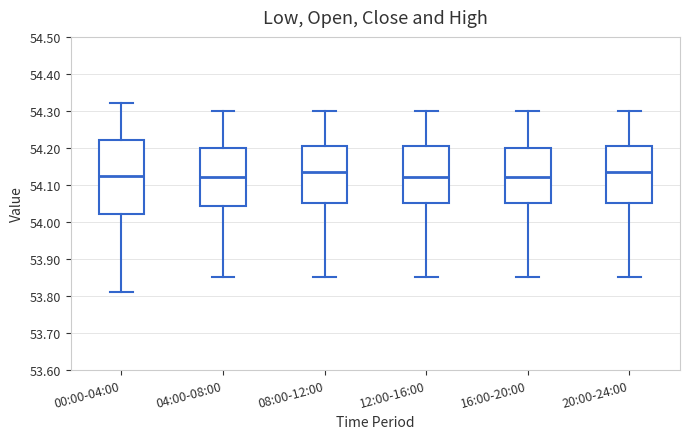

Reading left to right, transcribe this box plot: for each box, give where its median line is, the range the box spans, and where its two whiskers end, as read against the y-axis. The values are not printed on the chart, so give them approximately, as read against the axis.

00:00-04:00: median 54.13, box 54.02 to 54.22, whiskers 53.81 to 54.32
04:00-08:00: median 54.12, box 54.04 to 54.20, whiskers 53.85 to 54.30
08:00-12:00: median 54.14, box 54.05 to 54.21, whiskers 53.85 to 54.30
12:00-16:00: median 54.12, box 54.05 to 54.21, whiskers 53.85 to 54.30
16:00-20:00: median 54.12, box 54.05 to 54.20, whiskers 53.85 to 54.30
20:00-24:00: median 54.14, box 54.05 to 54.21, whiskers 53.85 to 54.30